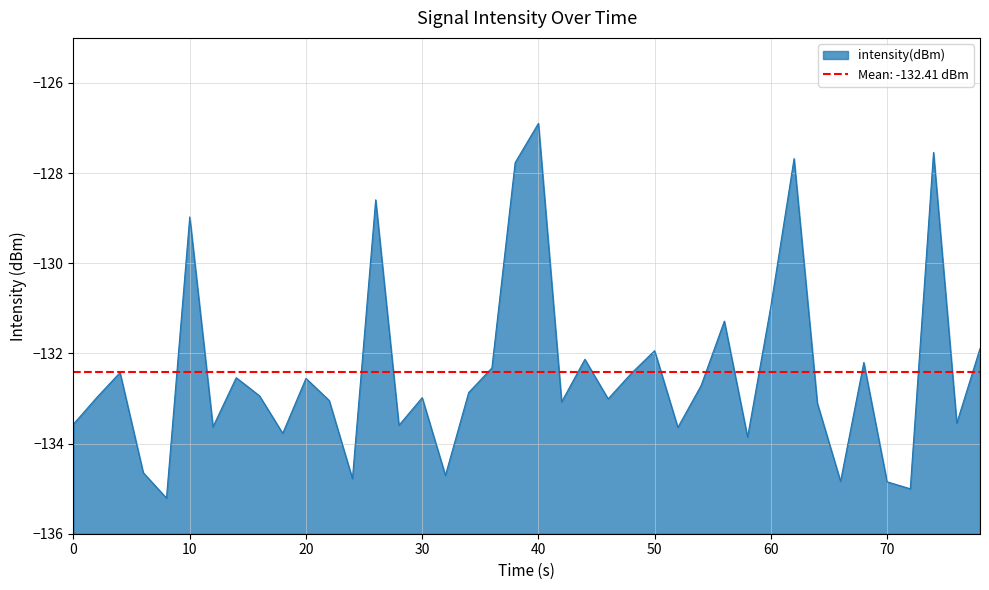

The value of intensity(dBm) at 20 is -177.0. True or false?

False